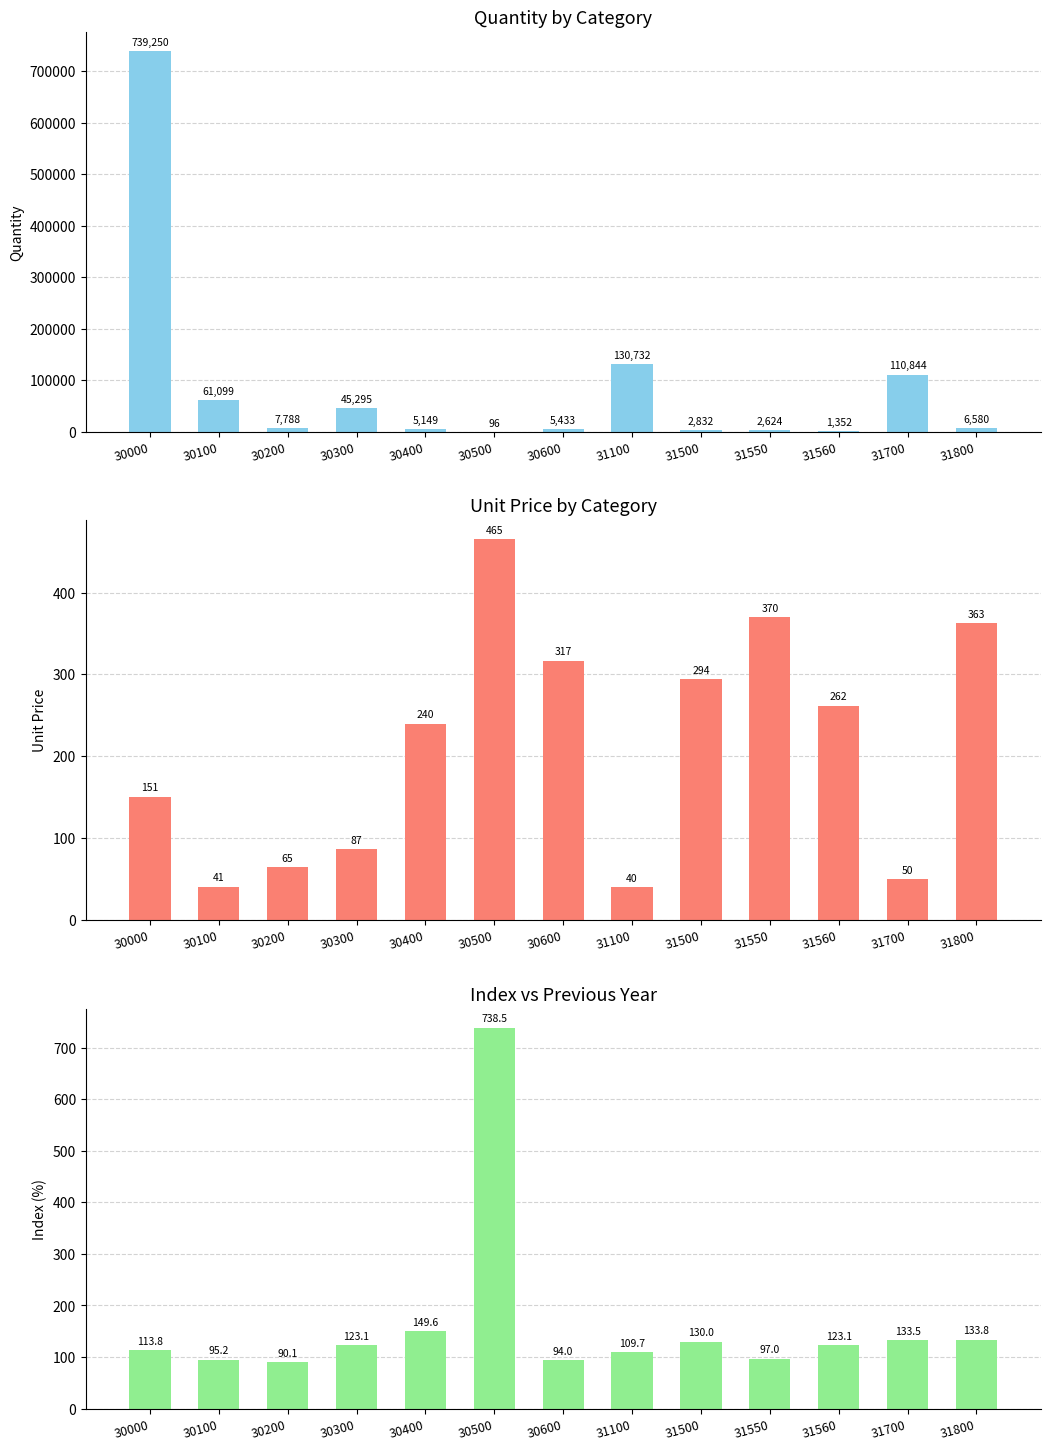

Between 30200 and 30600, which series saw the biggest shift?

quantity